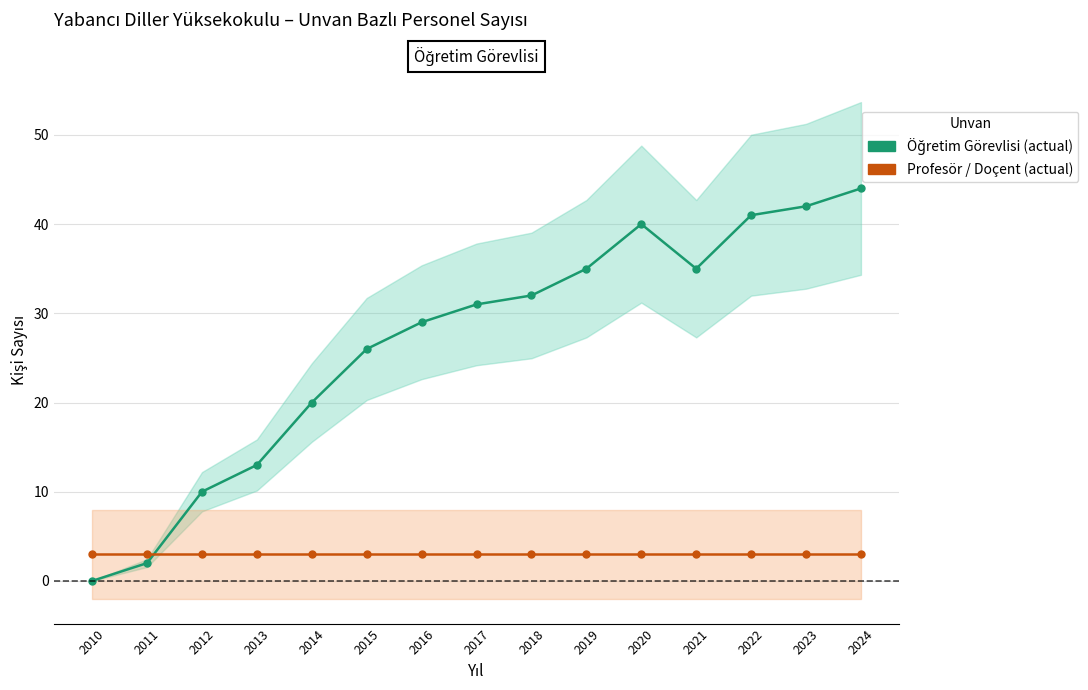

What is the average value of the Profesör / Doçent (actual) series?

3